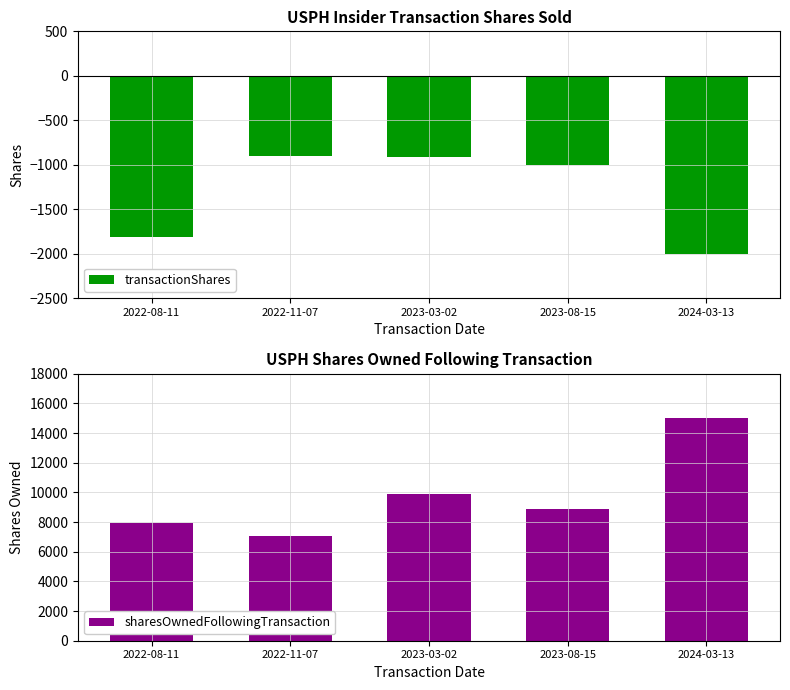

At which label does sharesOwnedFollowingTransaction reach its peak?

2024-03-13